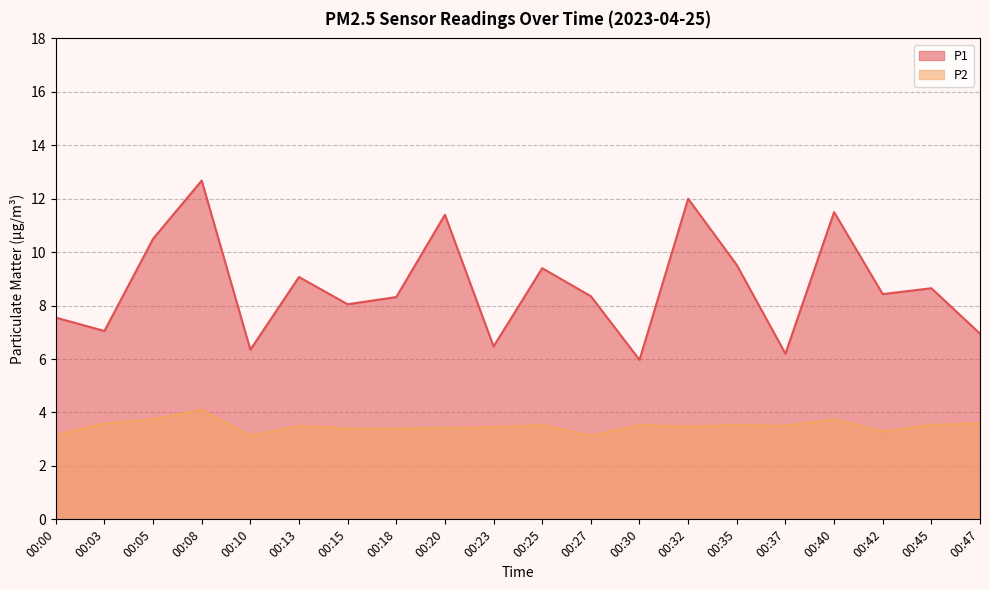

What is the difference between the highest and lowest values at 00:35?

6.0